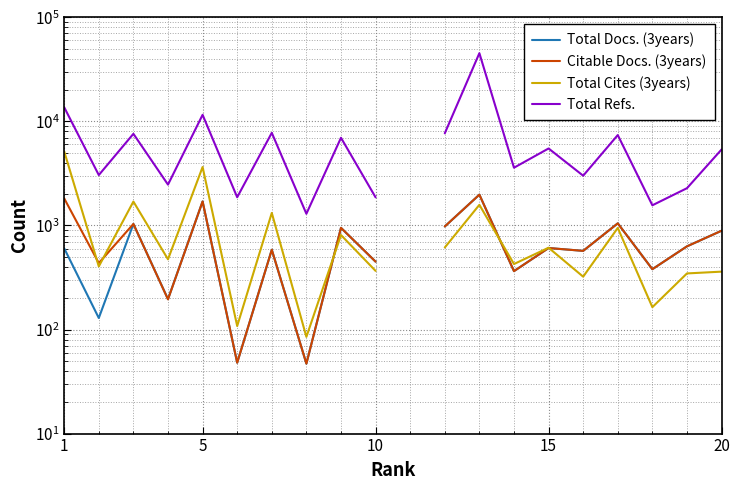

How many positive values does the Total Cites (3years) series have?

19